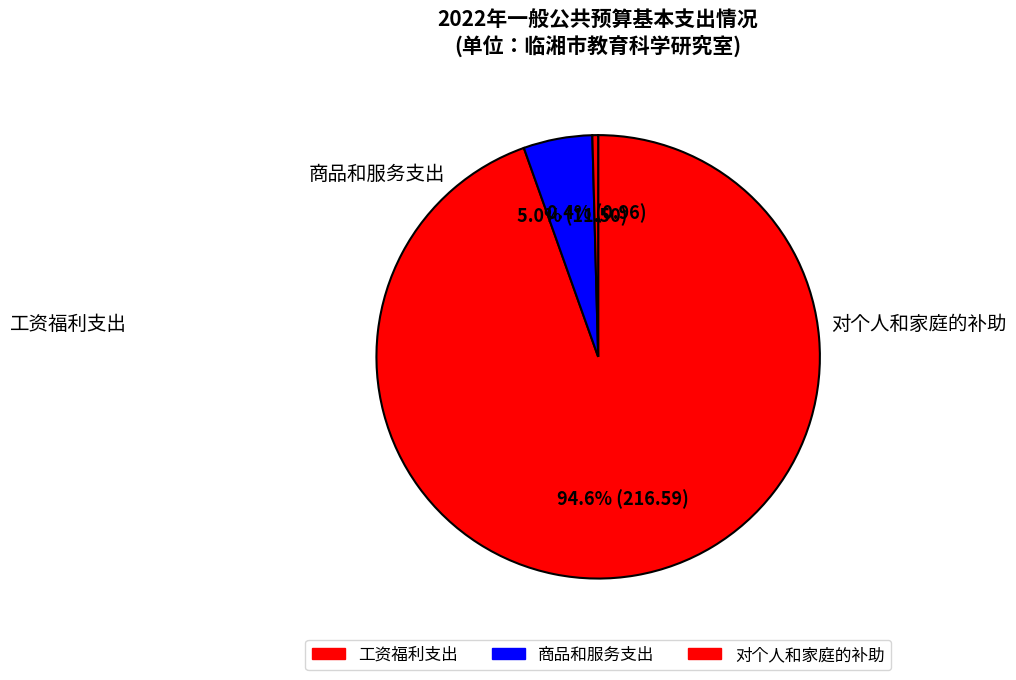

How many slices are in this pie chart?

3